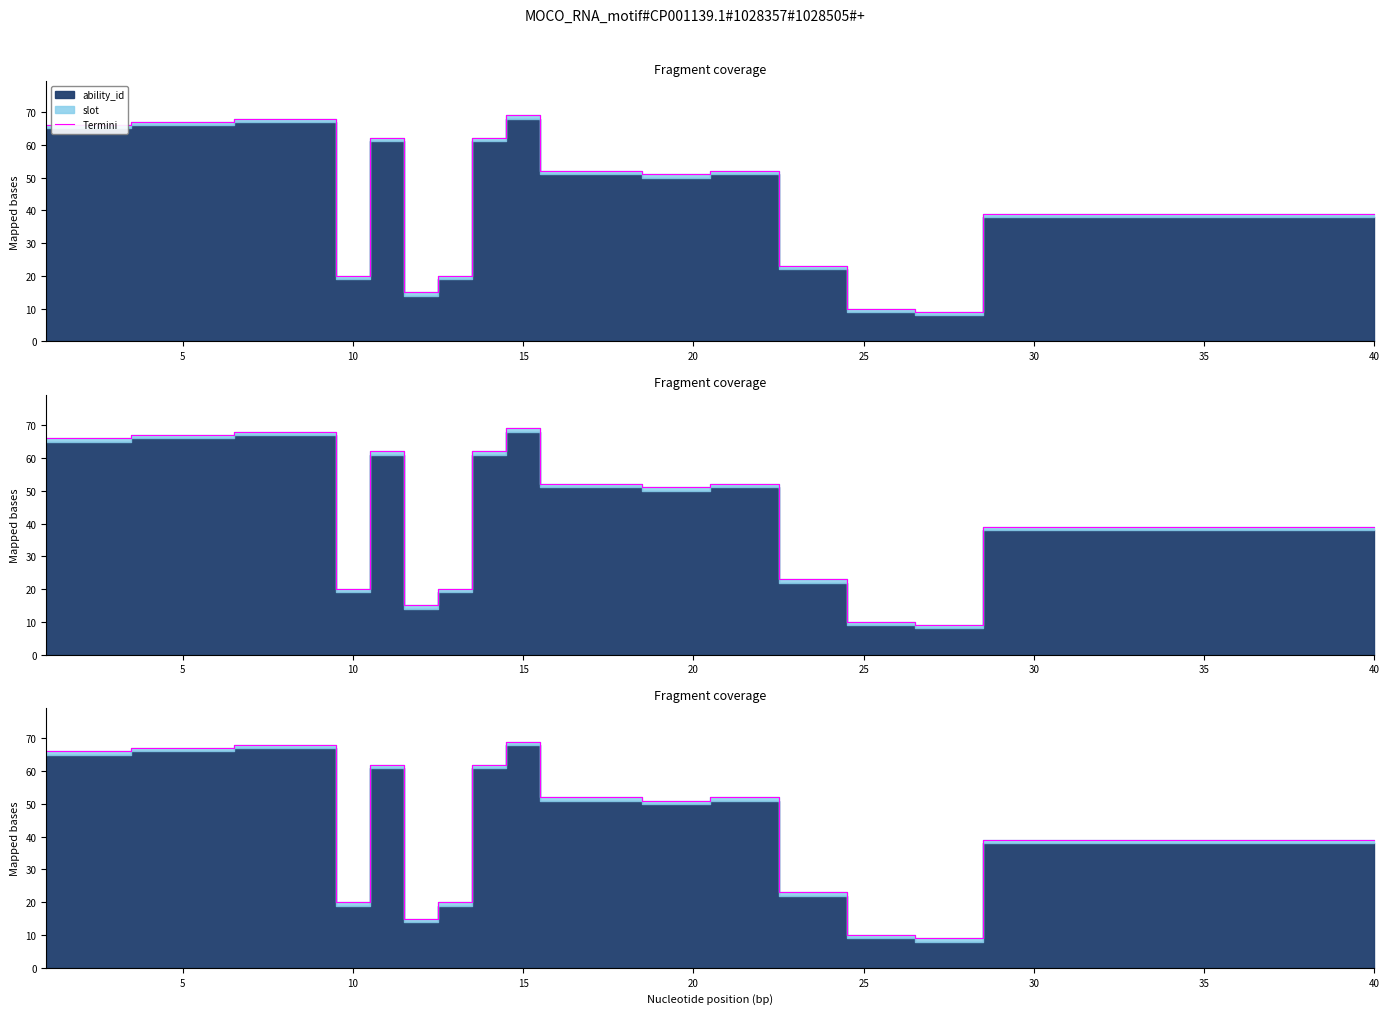

What is the sum of all values?

1765